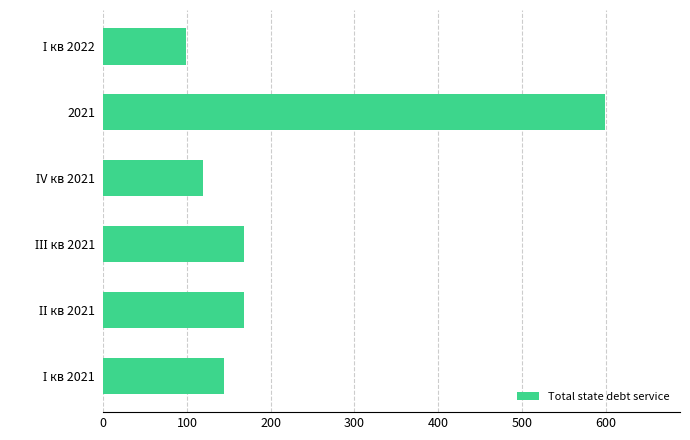

What is the smallest value displayed?

98.5